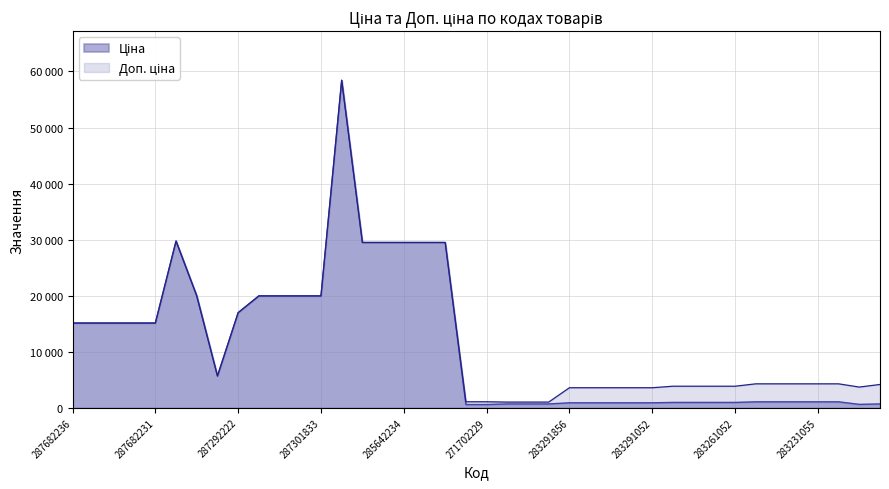

The Доп. ціна series shows 15120.0 at 287682234. True or false?

True